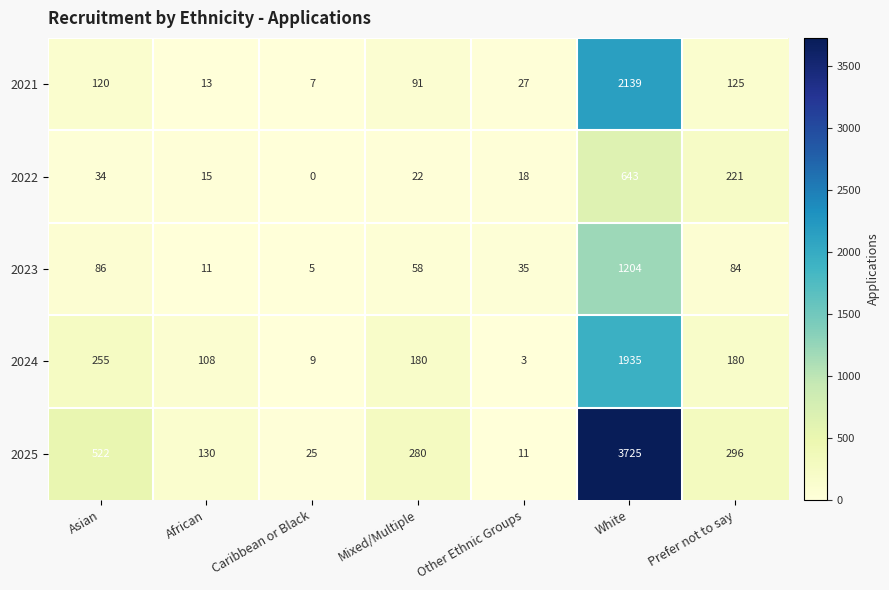

Which series has the largest total across all categories?

2025